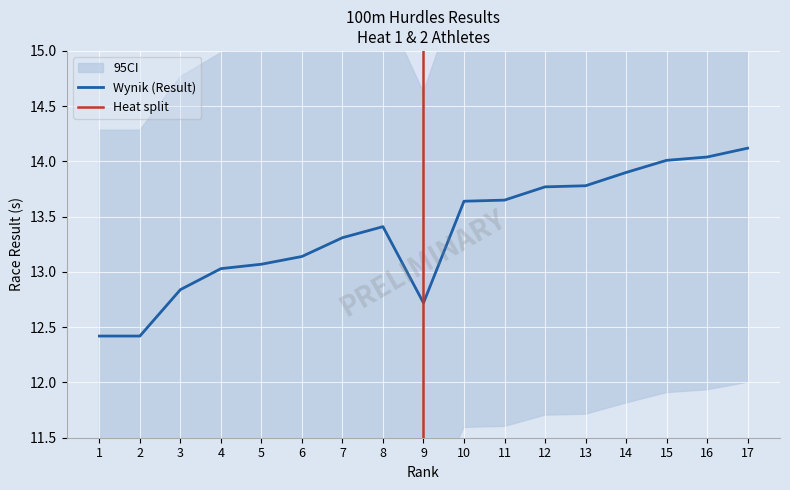

What is the value of the 5th point from the left?

13.1